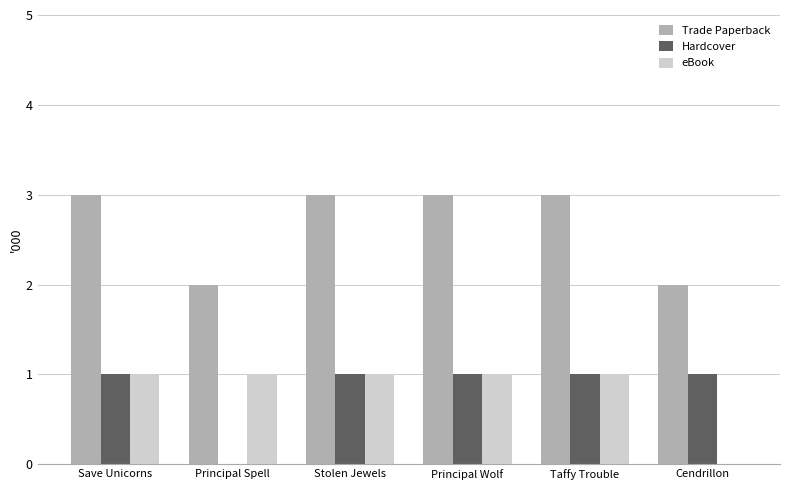

What is the sum of all Trade Paperback values?

16